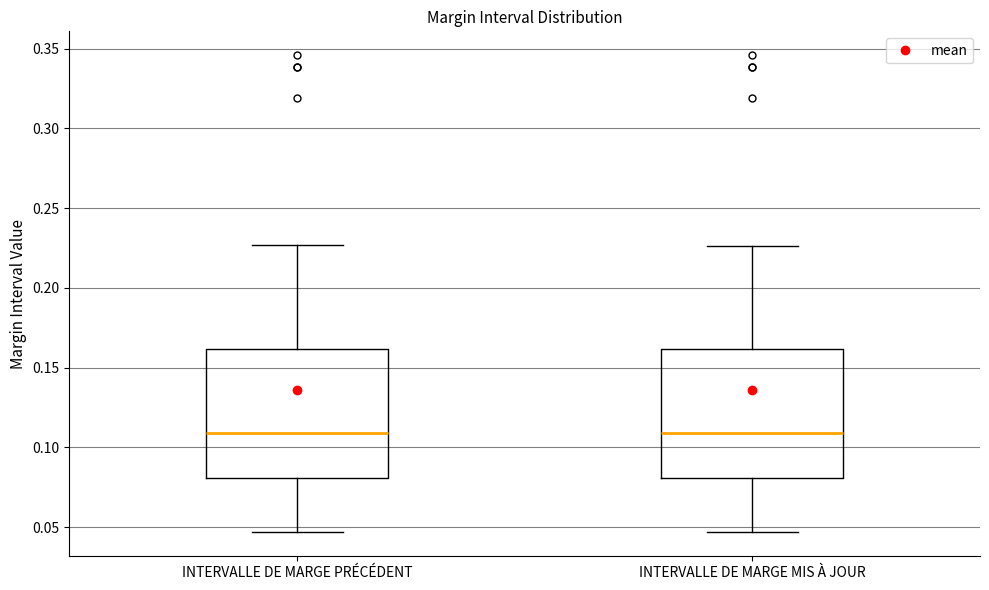

Reading left to right, read every box against the y-axis: the position of its median line, the range the box covers, and the ends of its whiskers. The values are not printed on the chart, so give them approximately, as read against the axis.

INTERVALLE DE MARGE PRÉCÉDENT: median 0.110, box 0.080 to 0.160, whiskers 0.045 to 0.225
INTERVALLE DE MARGE MIS À JOUR: median 0.110, box 0.080 to 0.160, whiskers 0.045 to 0.225